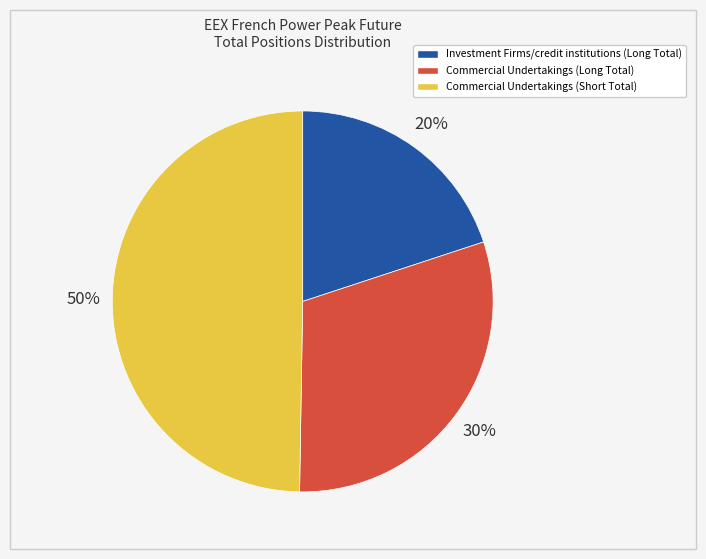

To the nearest percent, what is the average slice percentage?

33%